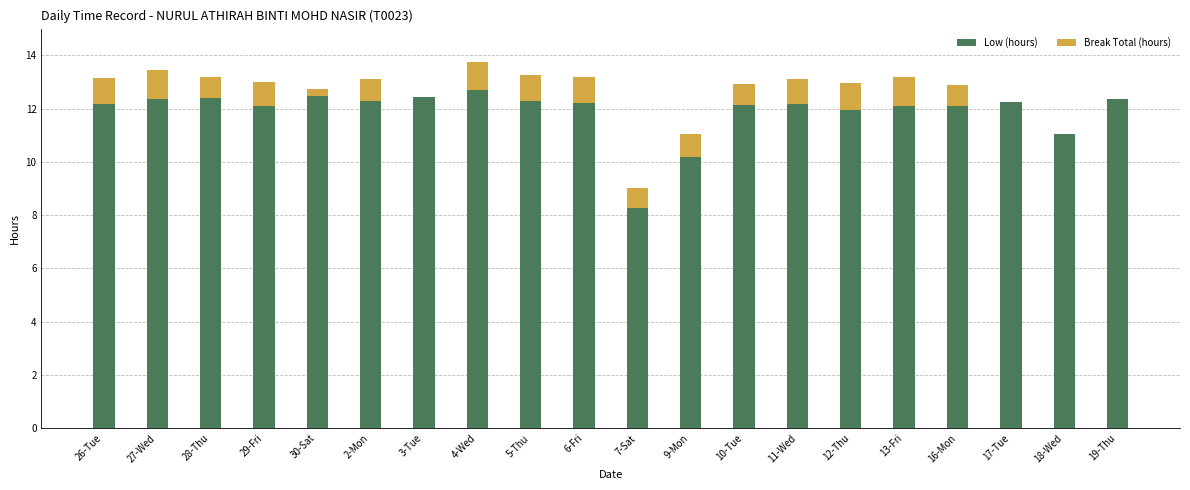

True or false: Low (hours) has a value of 8.6 at 19-Thu.

False